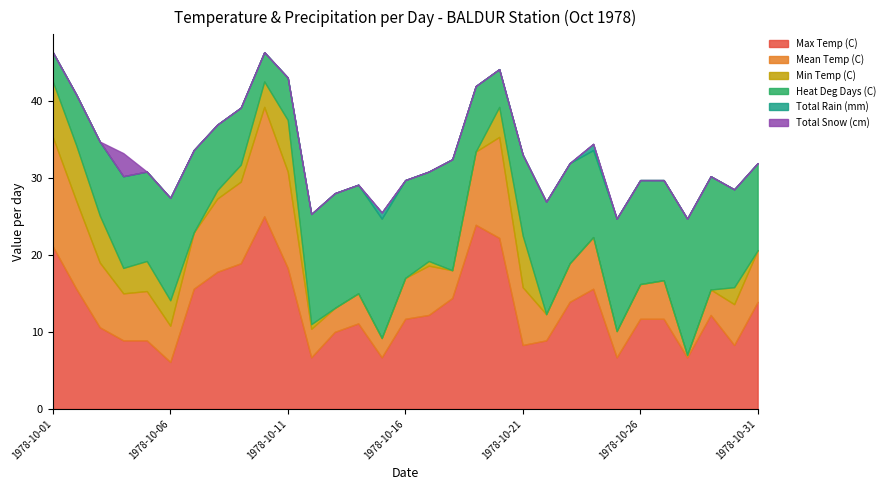

Which series has the largest range (max minus min)?

Max Temp (C)